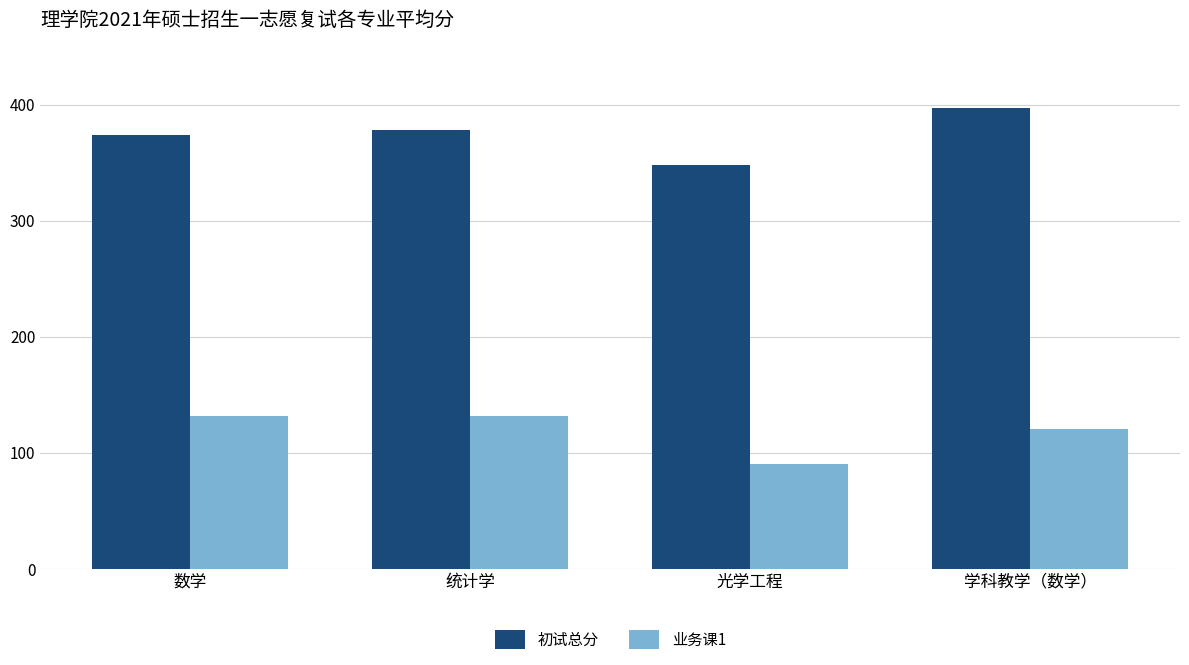

Is the value of 业务课1 at 统计学 greater than the value of 初试总分 at 数学?

No